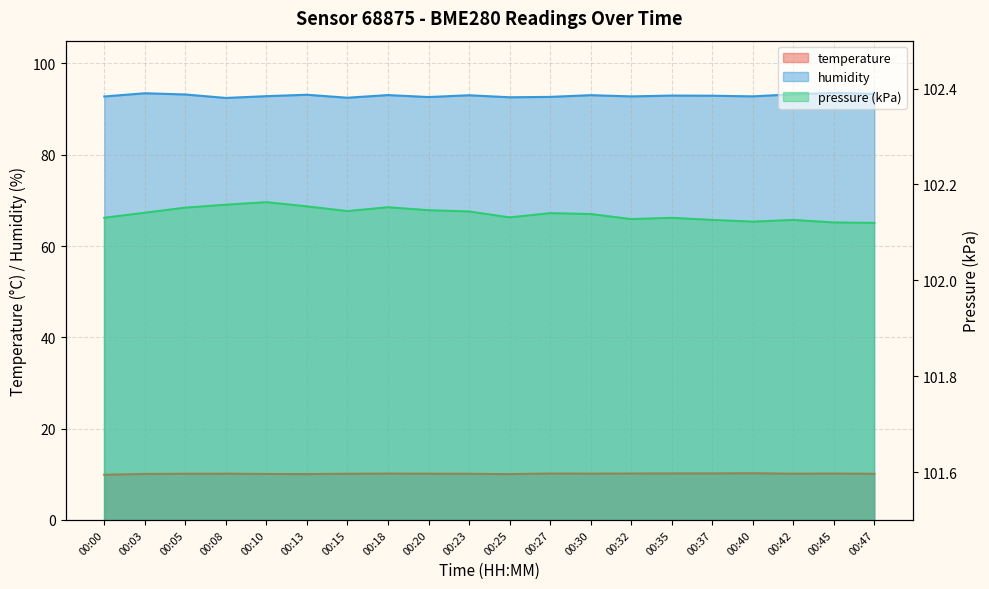

Which category has the highest value in the pressure_kPa series?

00:10